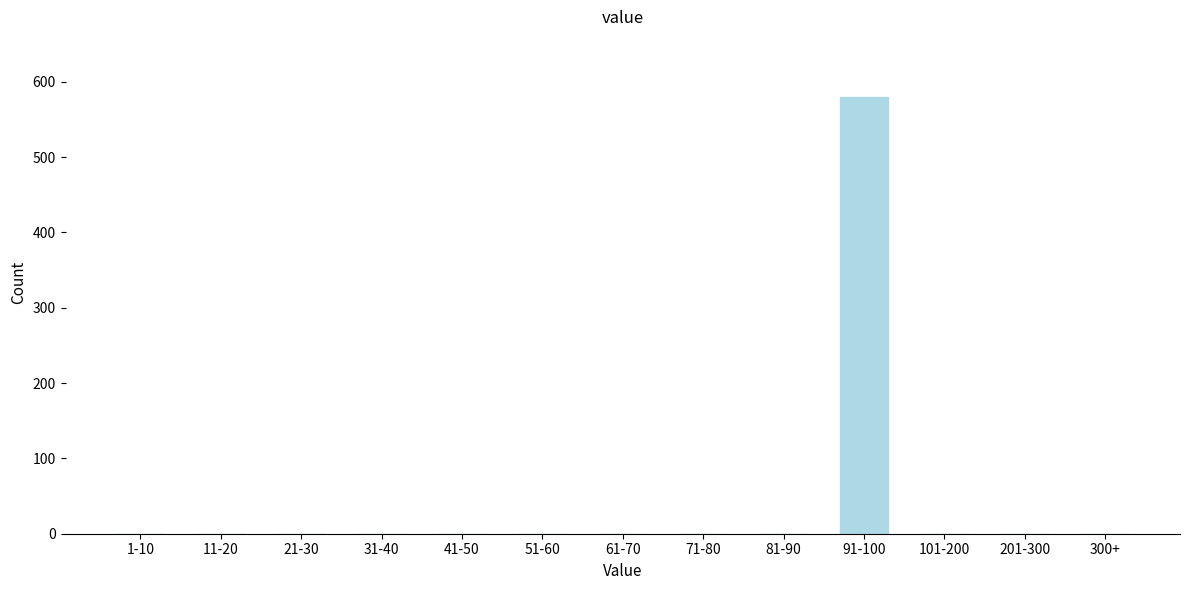

Reading right to left, transcribe all the data shown in this chart.

300+=0	201-300=0	101-200=0	91-100=580	81-90=0	71-80=0	61-70=0	51-60=0	41-50=0	31-40=0	21-30=0	11-20=0	1-10=0